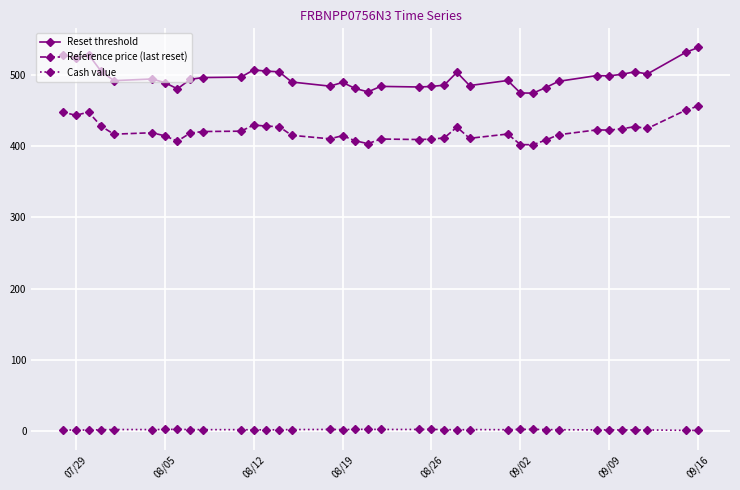

How many interior local valleys does the Reference price (last reset) series have?

10